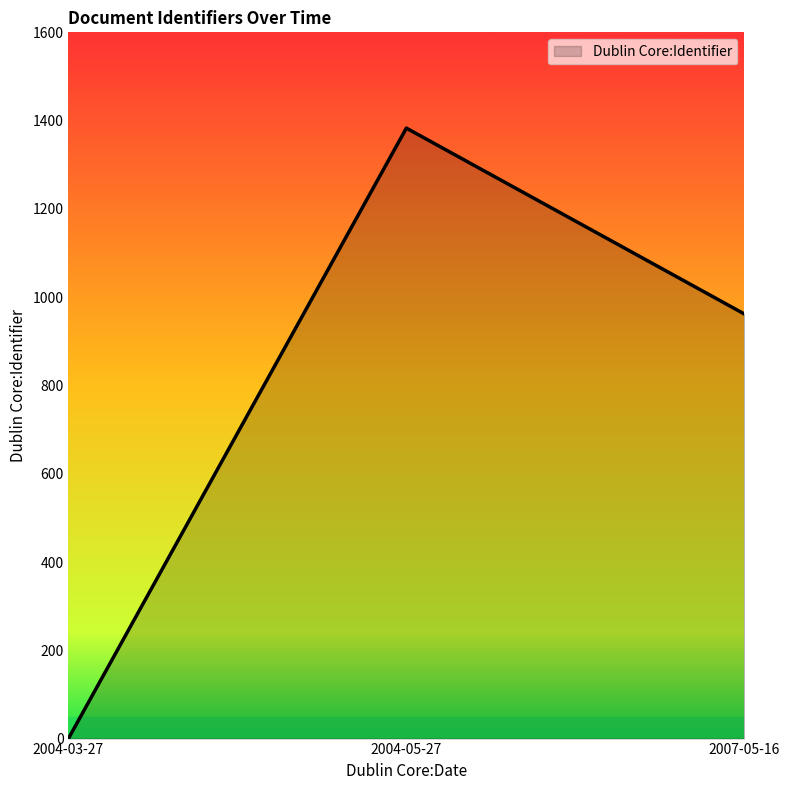

Reading left to right, extract all data points from this chart.

0	1383	962